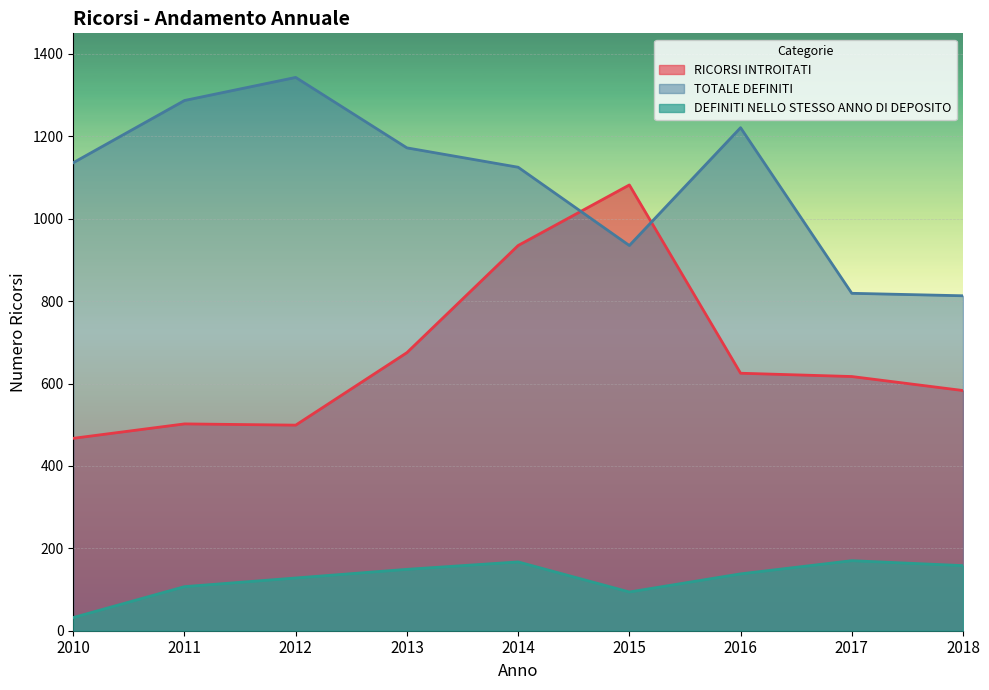

Rank the categories by DEFINITI NELLO STESSO ANNO DI DEPOSITO value from lowest to highest.

2010, 2015, 2011, 2012, 2016, 2013, 2018, 2014, 2017